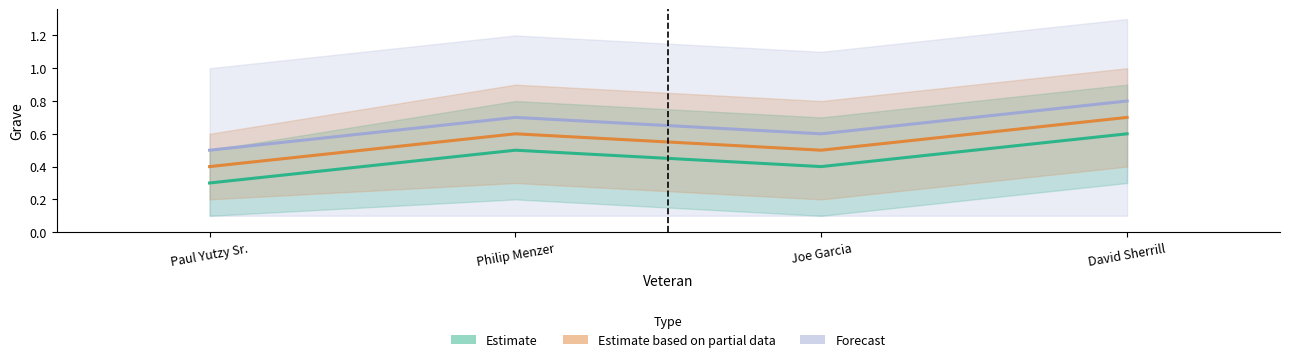

At how many categories does at least one series exceed 0?

4